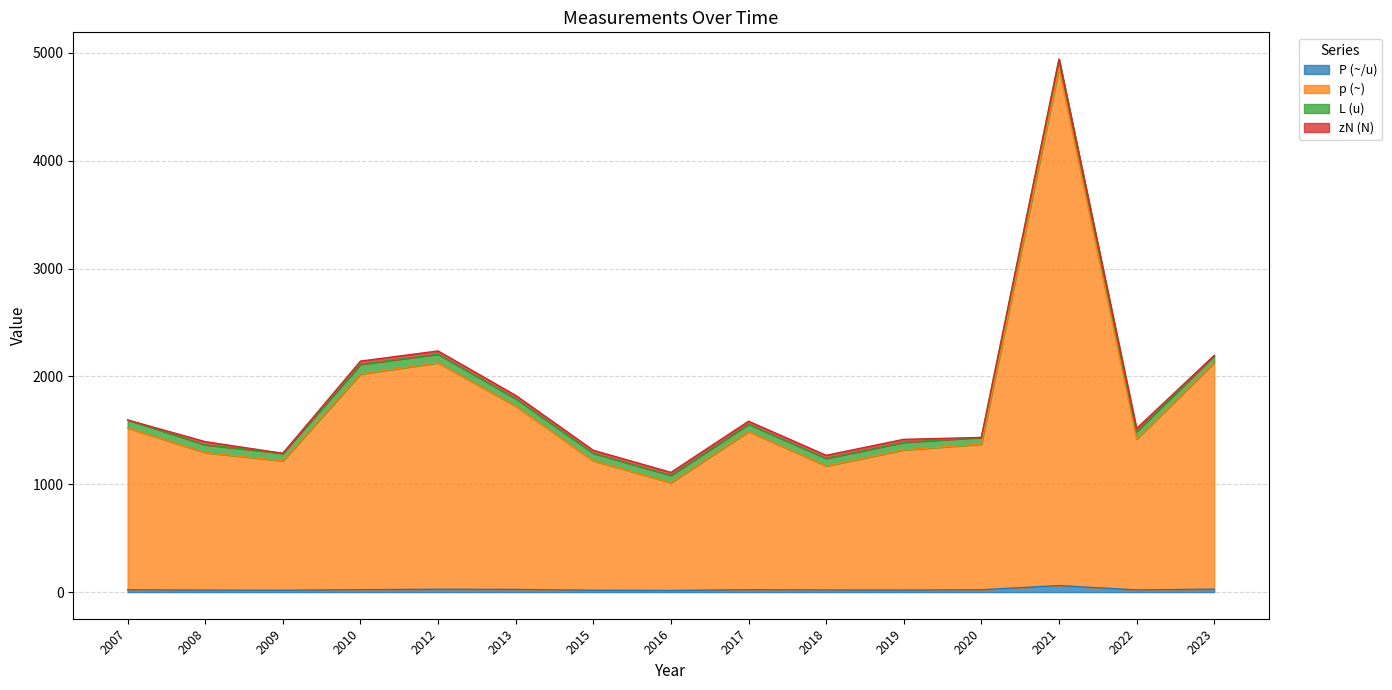

What is the greatest value displayed?

4860.0